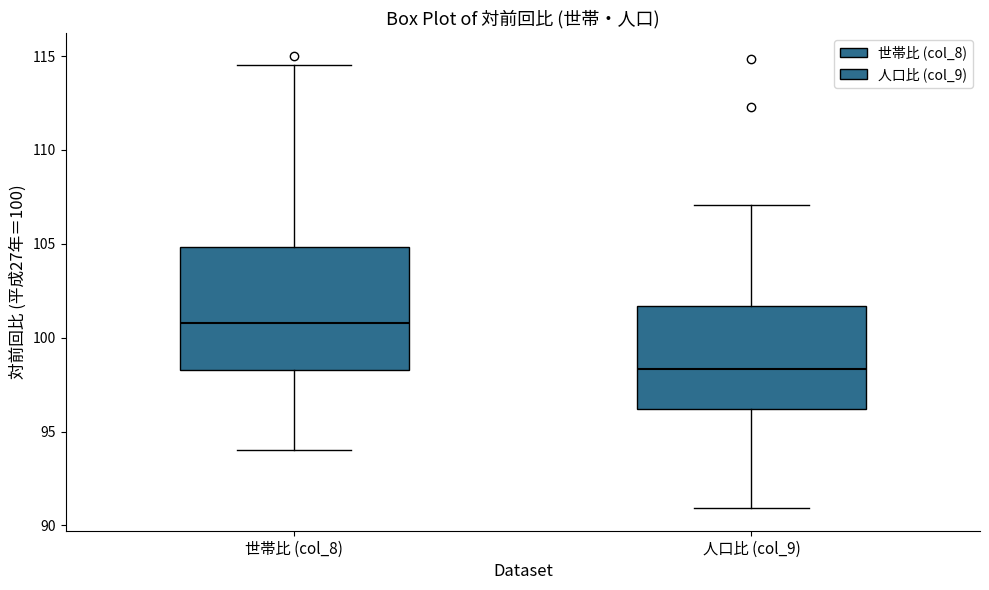

Where does the lower whisker of the box for 人口比 (col_9) end on the y-axis? The values are not printed on the chart, so give them approximately, as read against the axis.

91.0